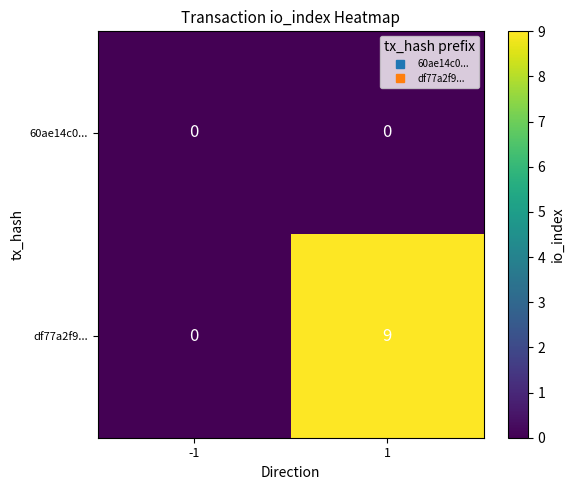

What is the greatest value displayed?

9